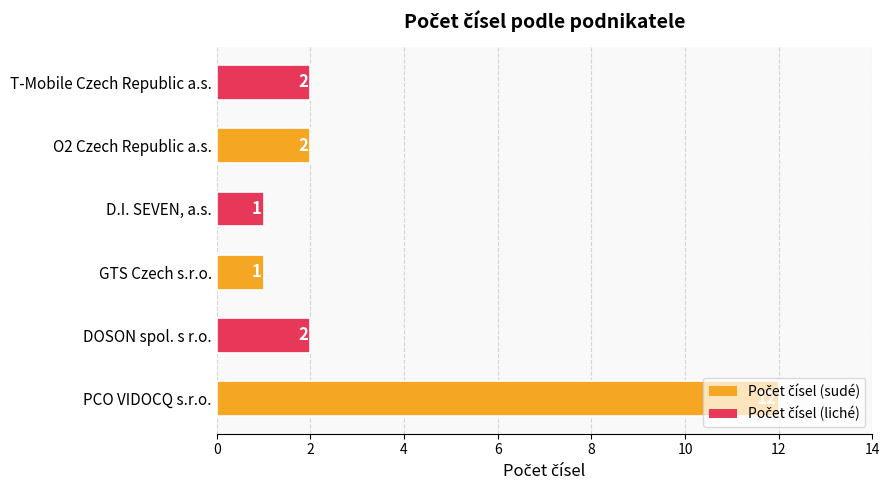

Which has a higher value, PCO VIDOCQ s.r.o. or T-Mobile Czech Republic a.s.?

PCO VIDOCQ s.r.o.